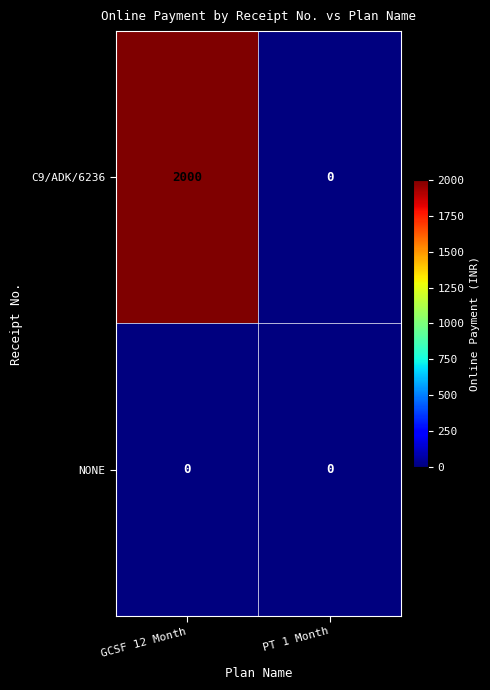

What is the maximum value shown in the chart?

2000